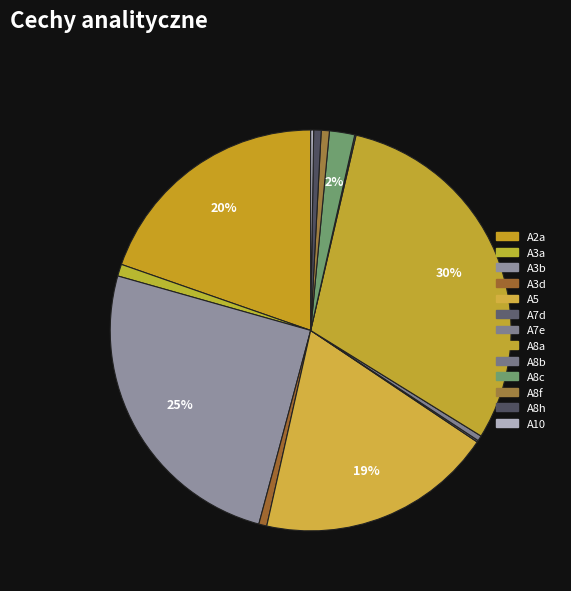

The A3d slice represents 1% of the pie. True or false?

True